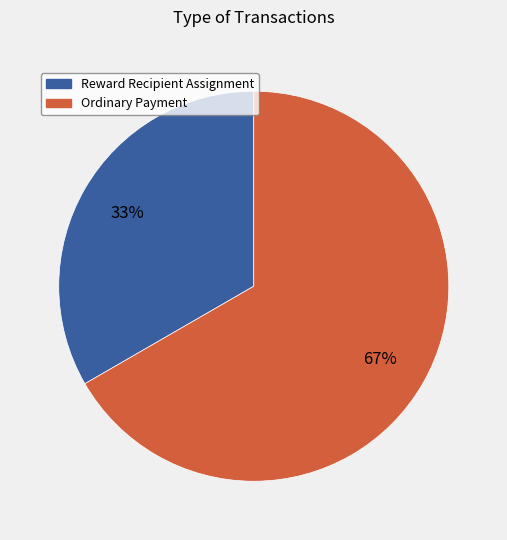

To the nearest percent, what is the combined percentage of Reward Recipient Assignment and Ordinary Payment?

100%